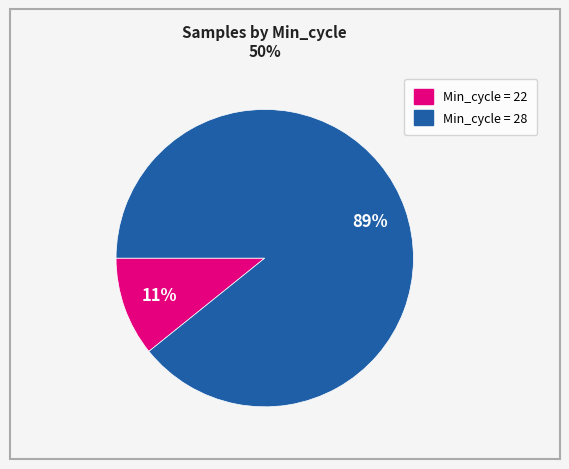

Is there a majority slice in this chart?

Yes